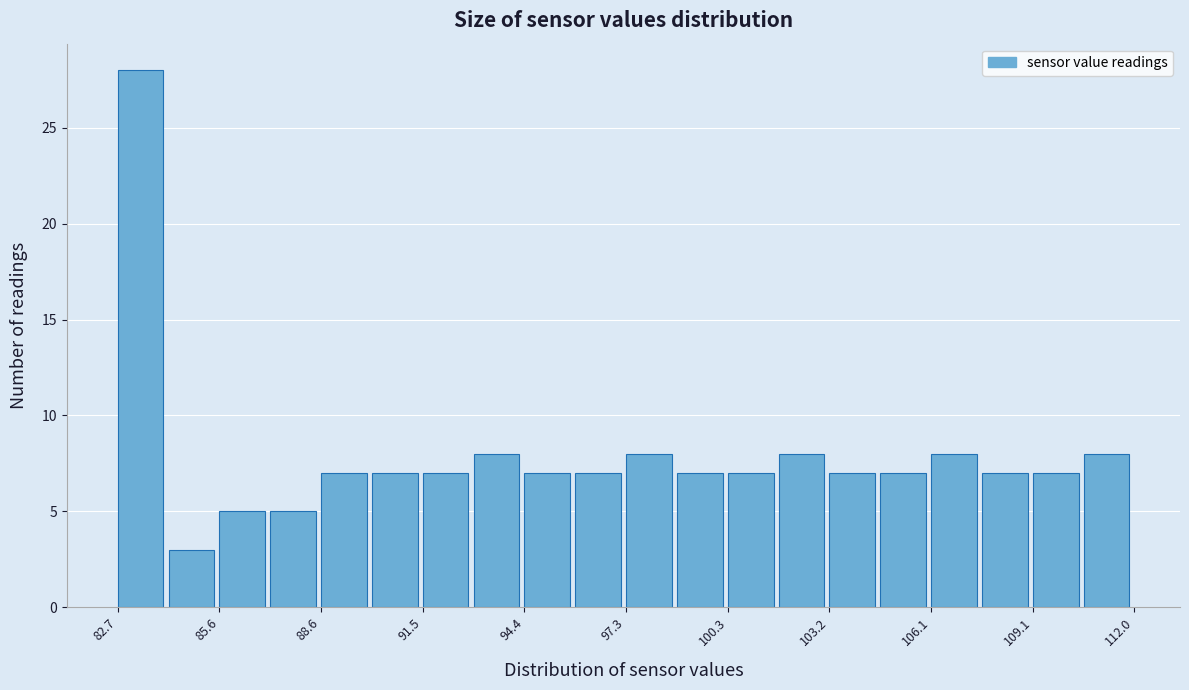

Around what value on the x-axis is the tallest bar? Give the approximate position of its centre, as read against the axis.

83.5